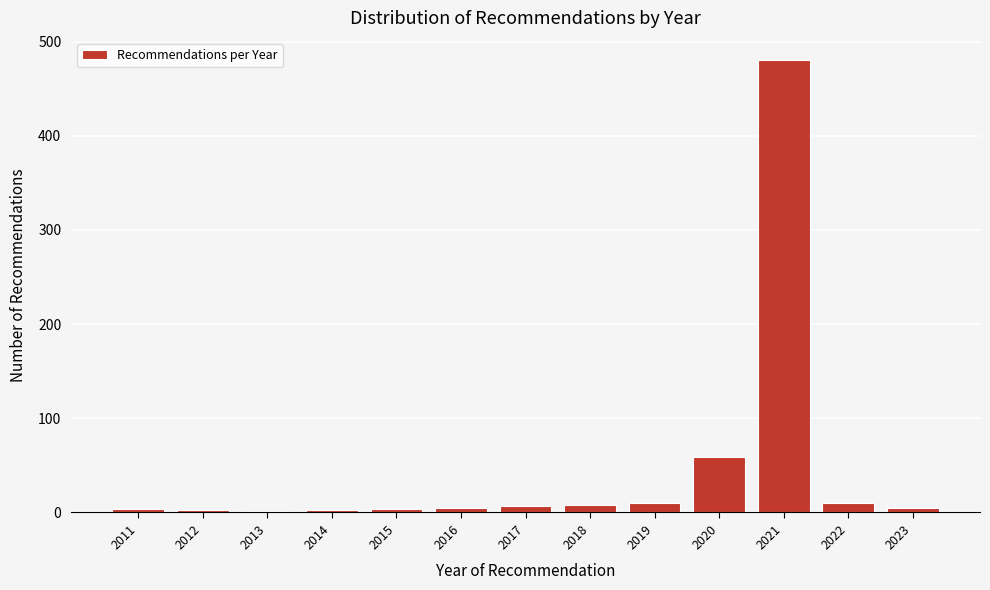

The value at 2020 is 91. True or false?

False